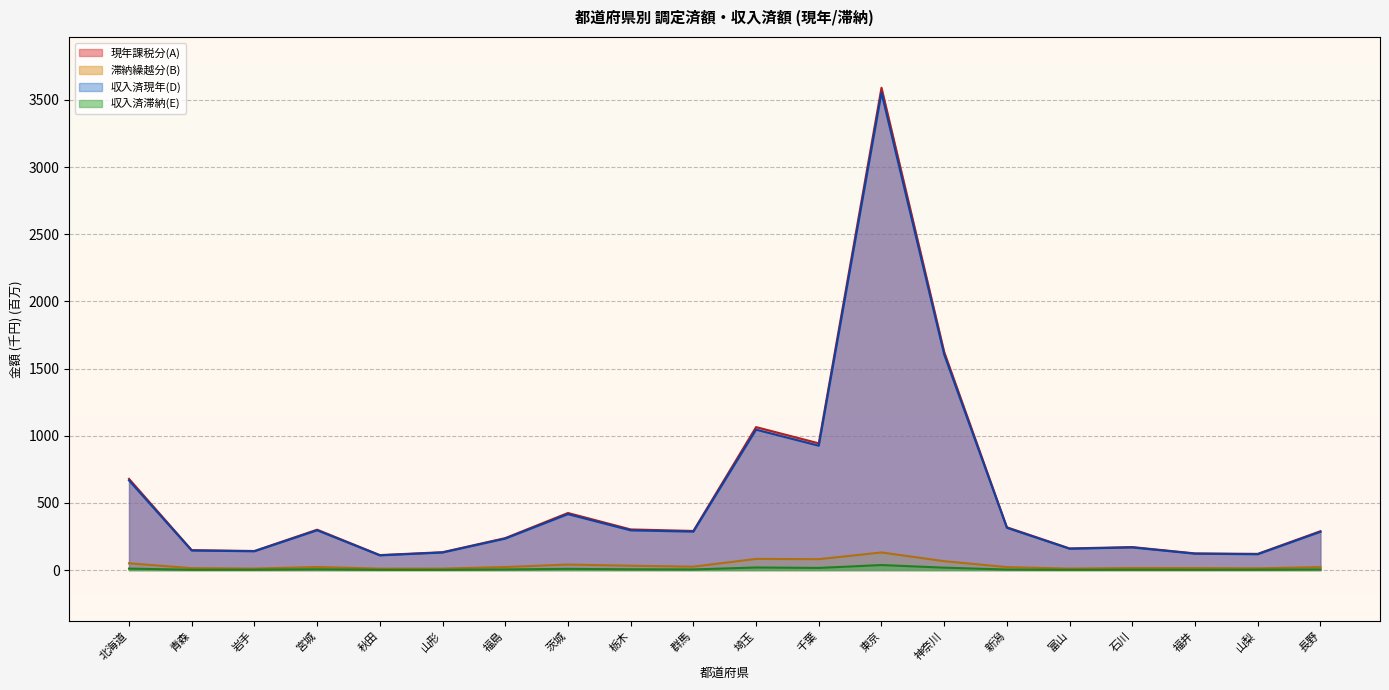

What is the difference between the maximum and second lowest values in the 滞納繰越分(B) series?

120.2